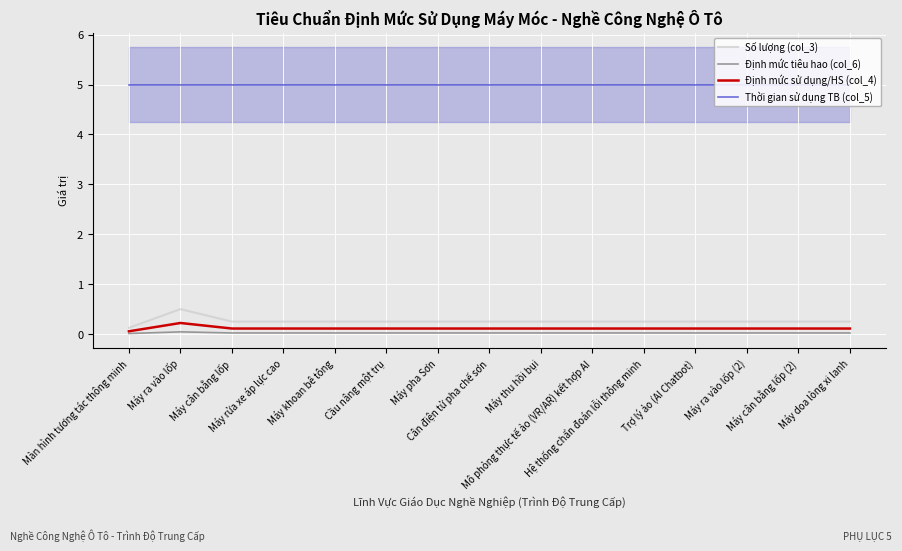

True or false: Định mức sử dụng/HS (col_4) and Thời gian sử dụng TB (col_5) intersect in this chart.

False